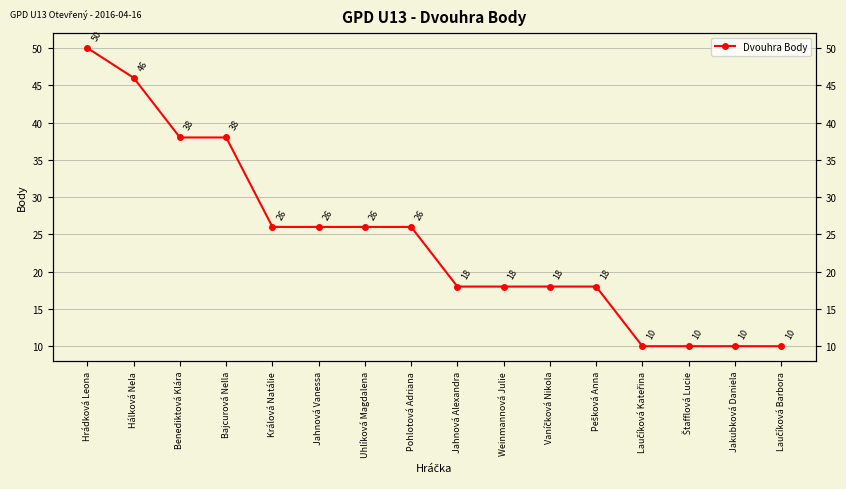

Does the chart have visible grid lines?

Yes